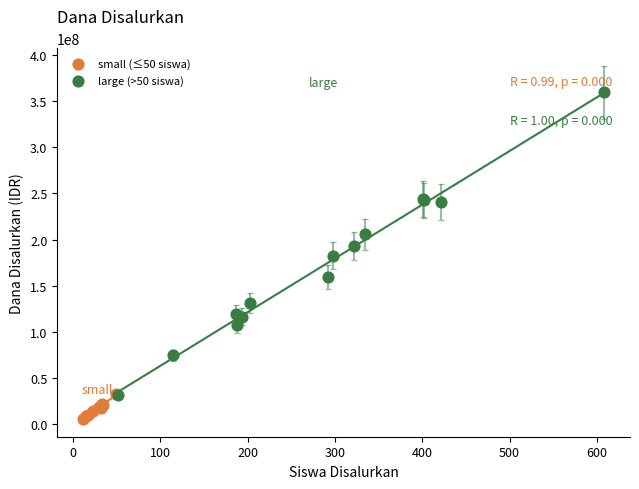

Which series reaches the maximum Y coordinate?

large (>50 siswa)